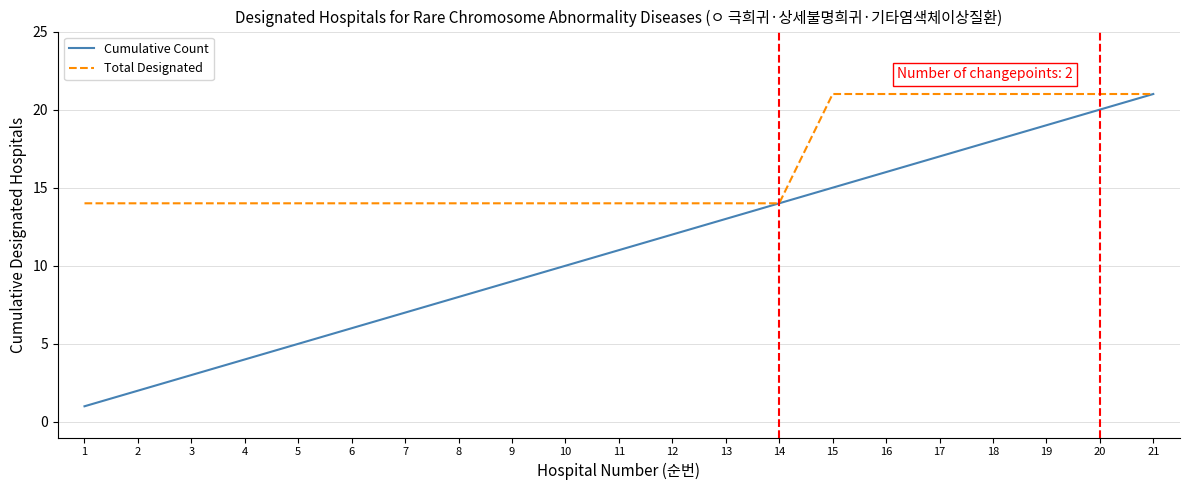

What is the difference between the second highest and second lowest values in the Cumulative Count series?

18